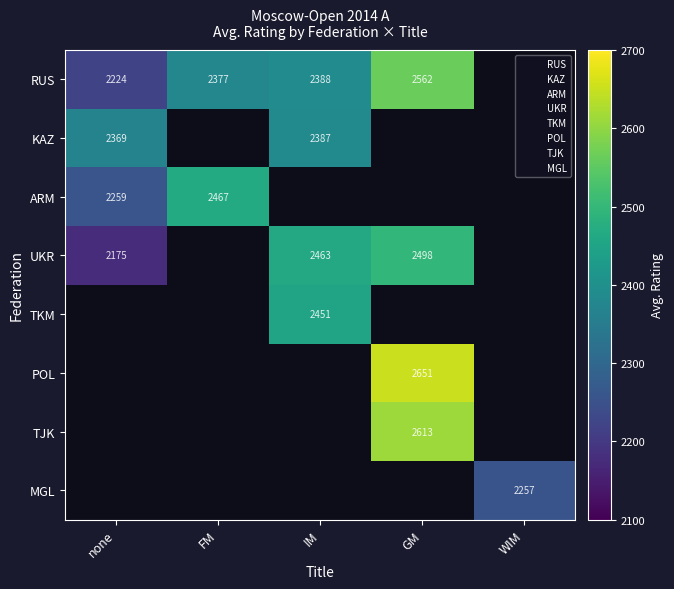

Which category has the highest value across all series?

GM